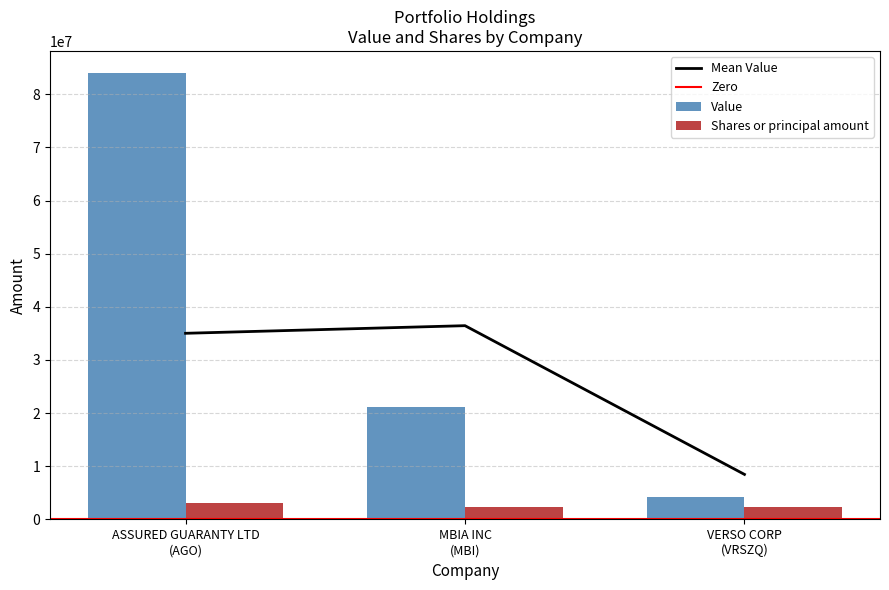

What is the highest value of the Value series?

83946000